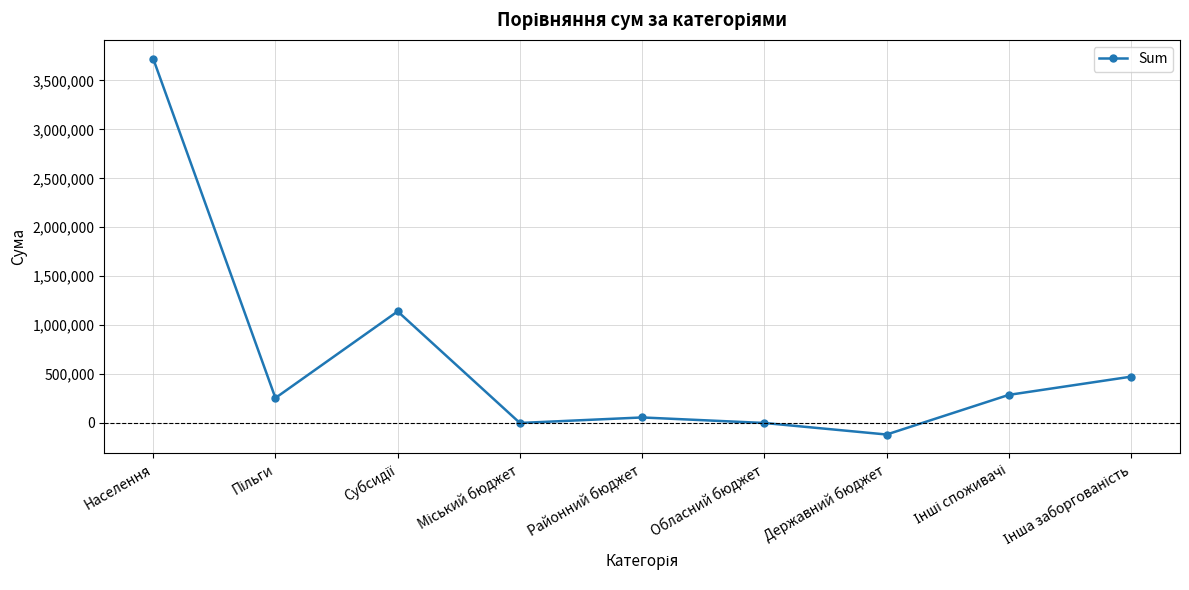

What position from the right is Населення?

9